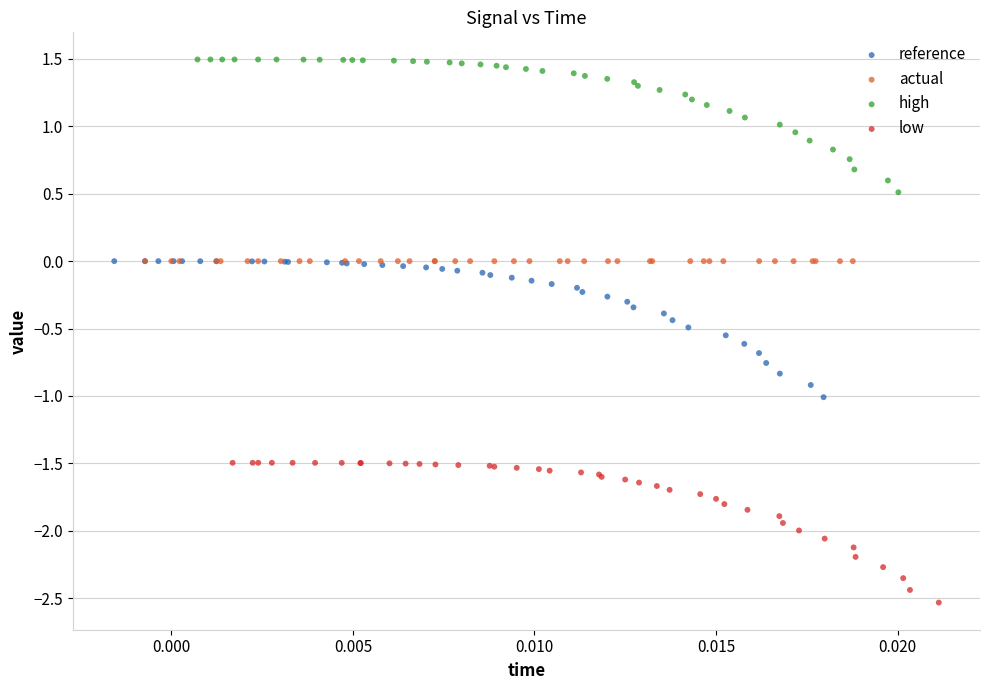

Which series reaches the maximum Y coordinate?

high